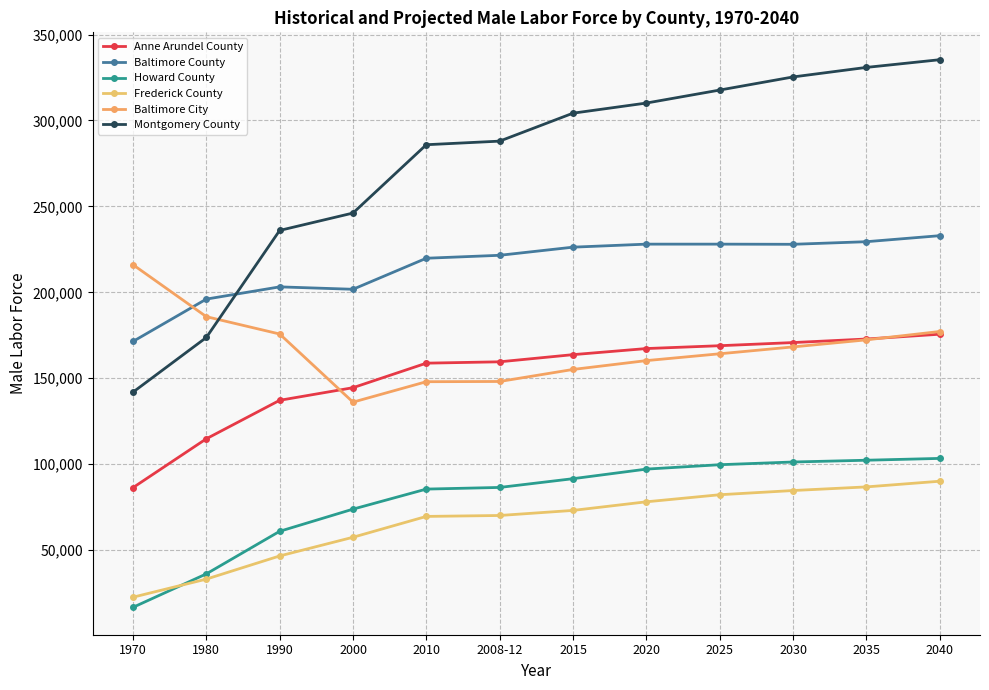

The value of Anne Arundel County at 1980 is 64582.1. True or false?

False